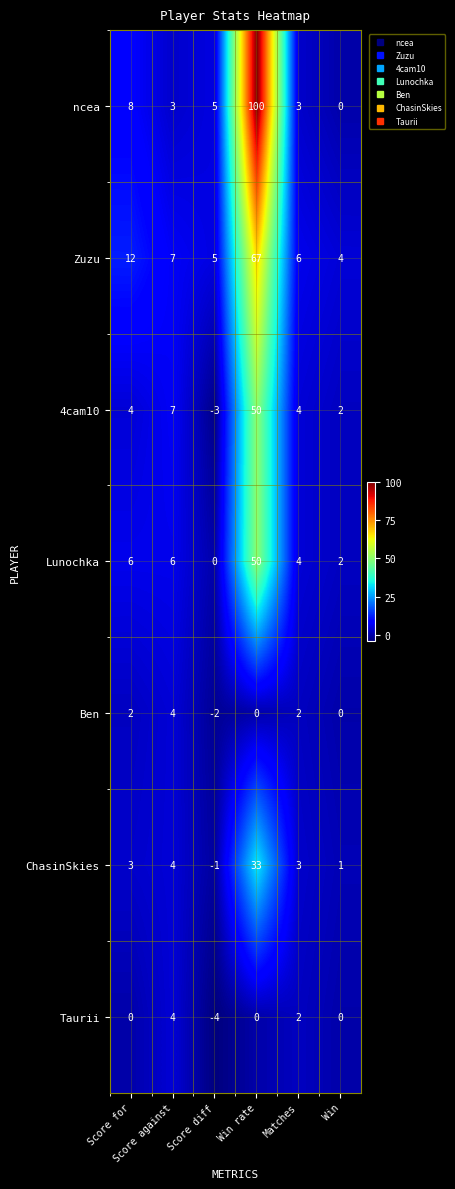

What is the maximum value for Ben?

4